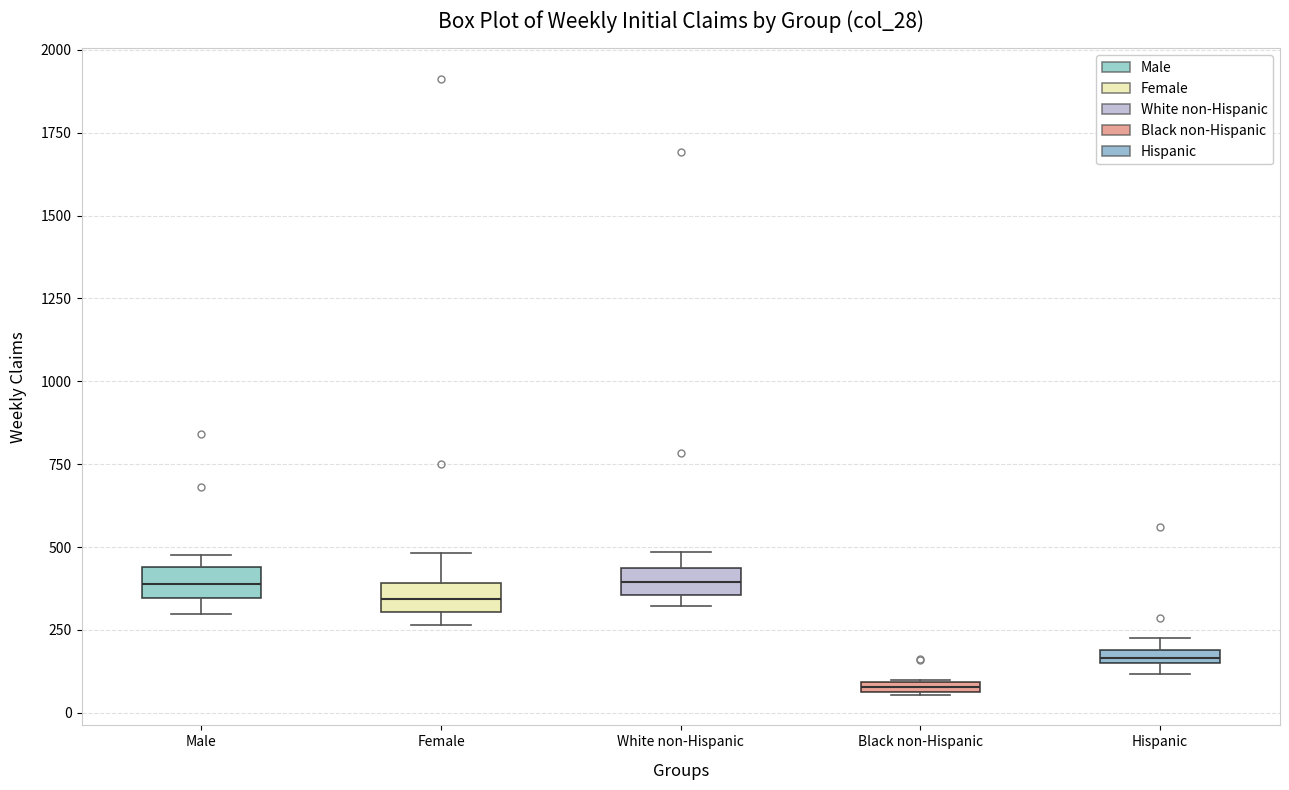

Where does the median line of the box for Male sit on the y-axis? The values are not printed on the chart, so give them approximately, as read against the axis.

400